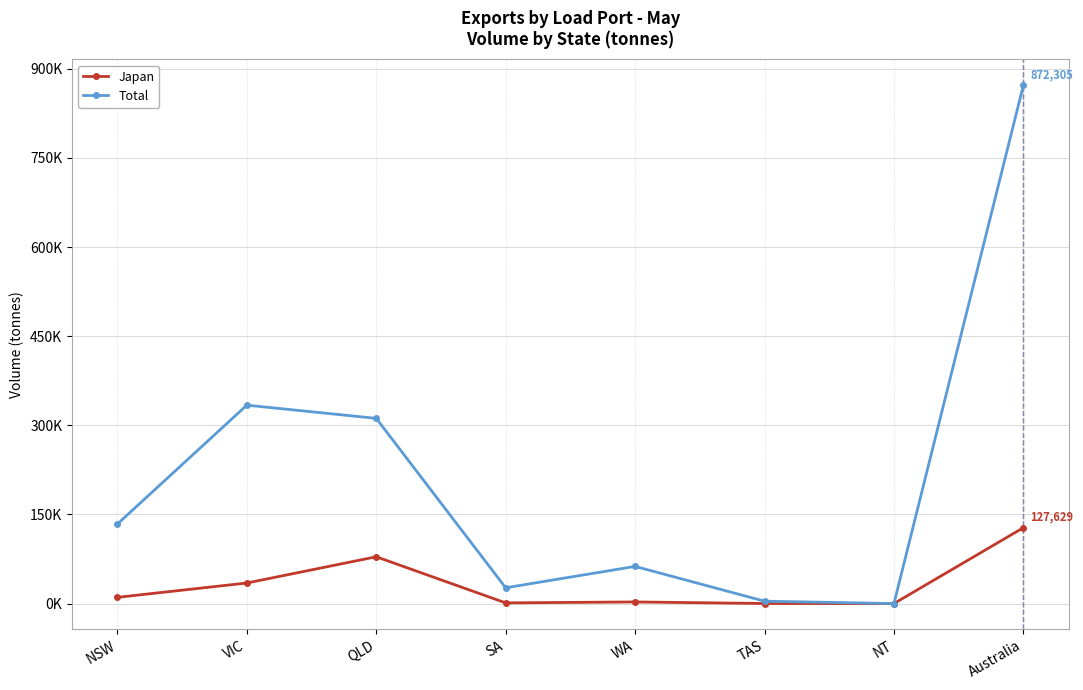

Between NSW and Australia, which is larger?

Australia